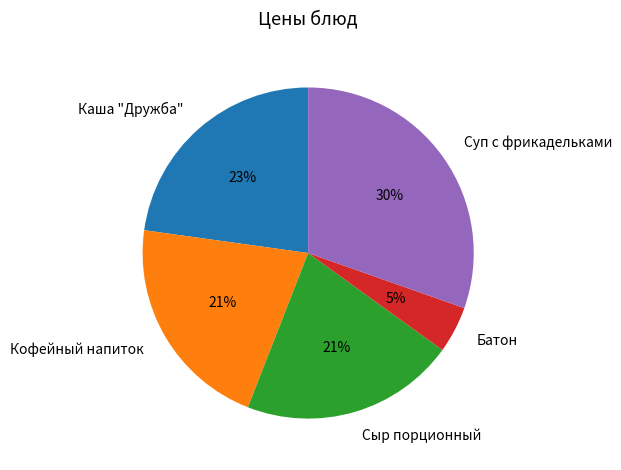

To the nearest percent, what percentage of the pie is Каша "Дружба"?

23%